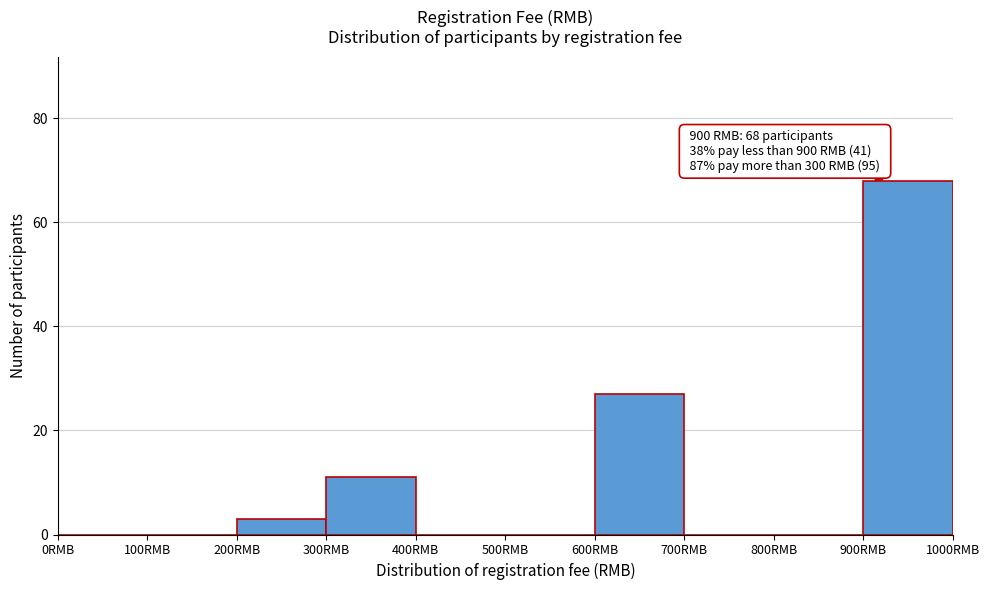

Which range on the x-axis has the tallest bar?

900 to 1000